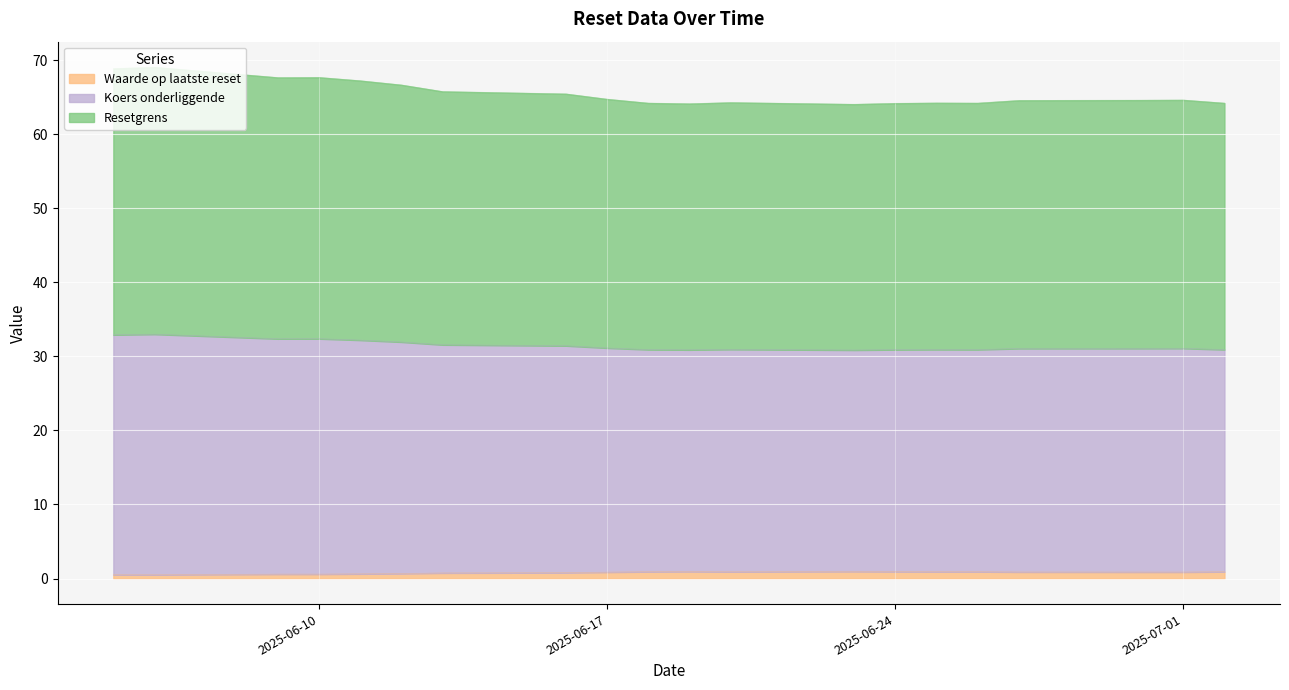

Reading left to right, what are all the values shown in this chart?

Resetgrens: 64.2	64.6	64.6	64.6	64.2	64.2	64.2	64.1	64.3	64.1	64.2	64.8	65.5	65.8	66.7	67.2	67.7	67.7	69.1	68.9
Koers onderliggende: 30.9	31.1	31.1	31.1	30.9	30.9	30.9	30.9	30.9	30.9	30.9	31.1	31.4	31.6	32.0	32.2	32.4	32.4	33.0	32.9
Waarde op laatste reset: 0.9	0.9	0.9	0.9	0.9	0.9	0.9	0.9	0.9	0.9	0.9	0.9	0.8	0.8	0.7	0.6	0.6	0.6	0.5	0.5